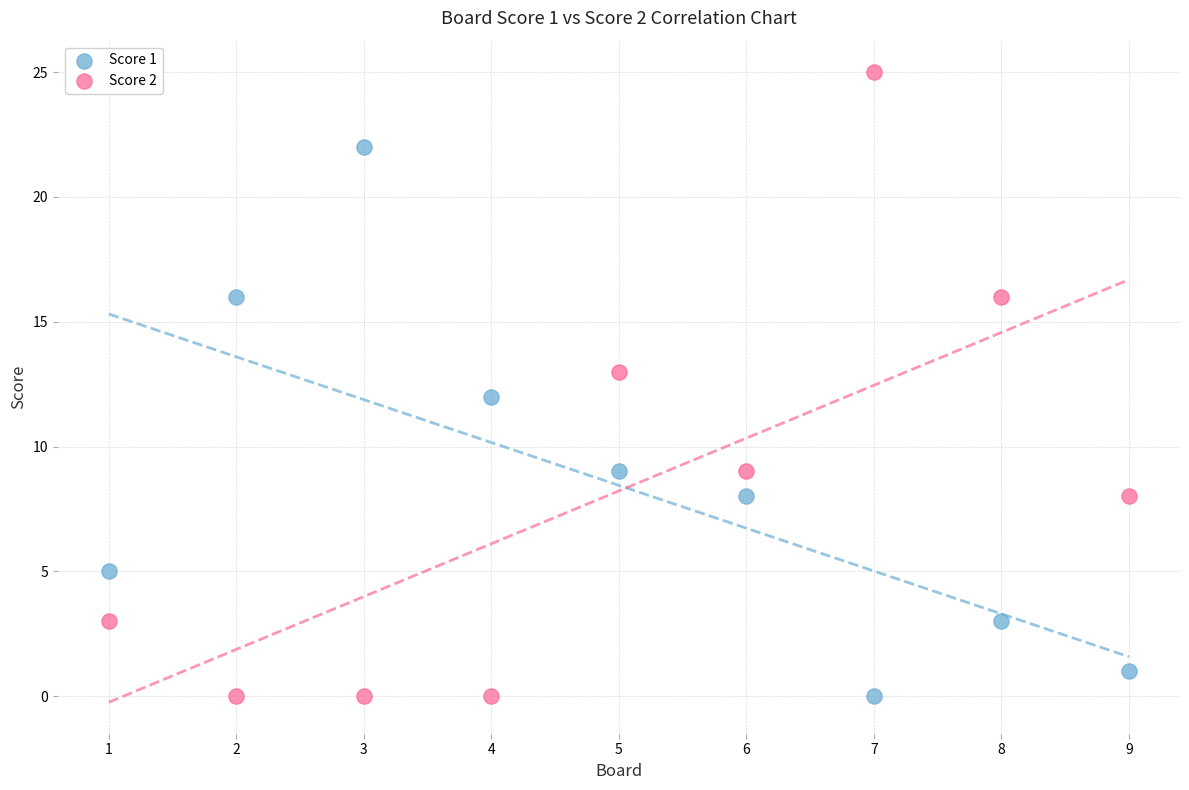

Which series reaches the maximum Y coordinate?

Score 2